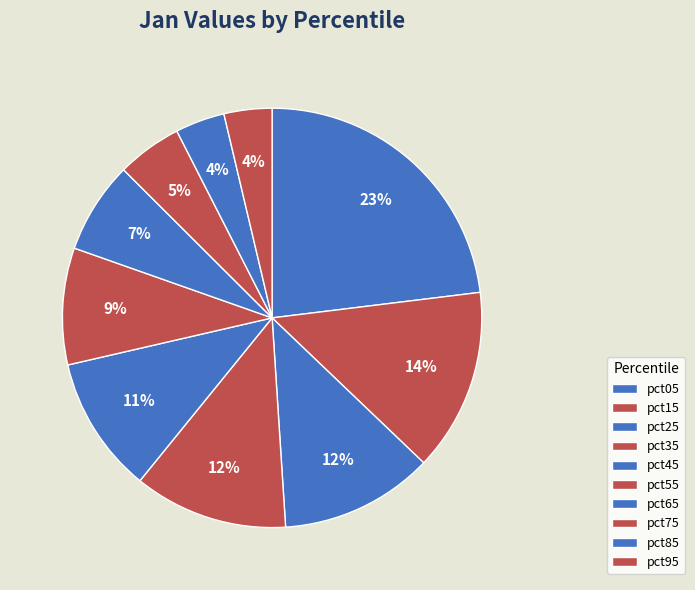

Count the number of slices in the pie.

10